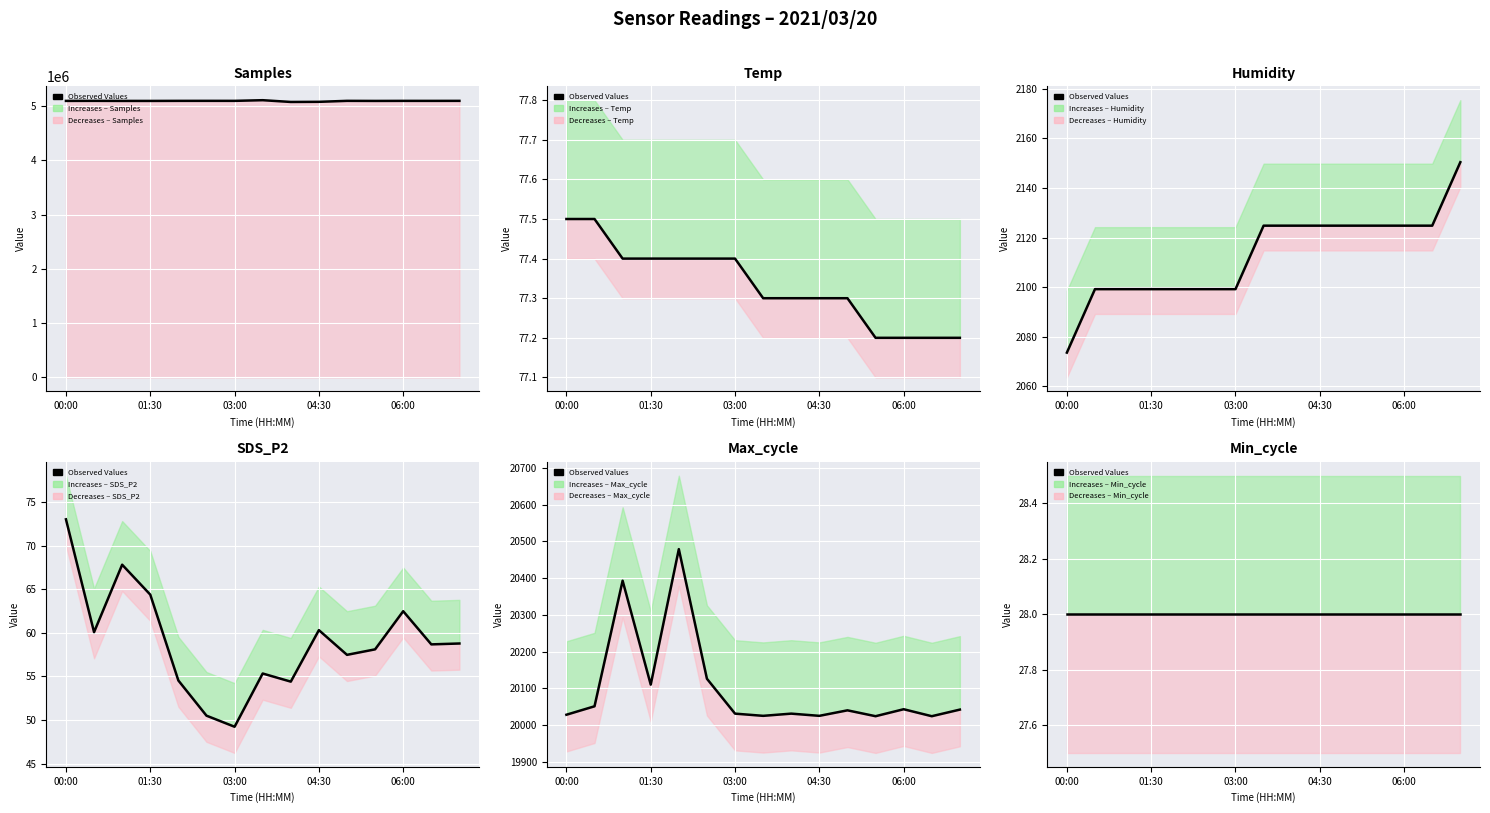

What is the average value of the Samples series?

5092722.7